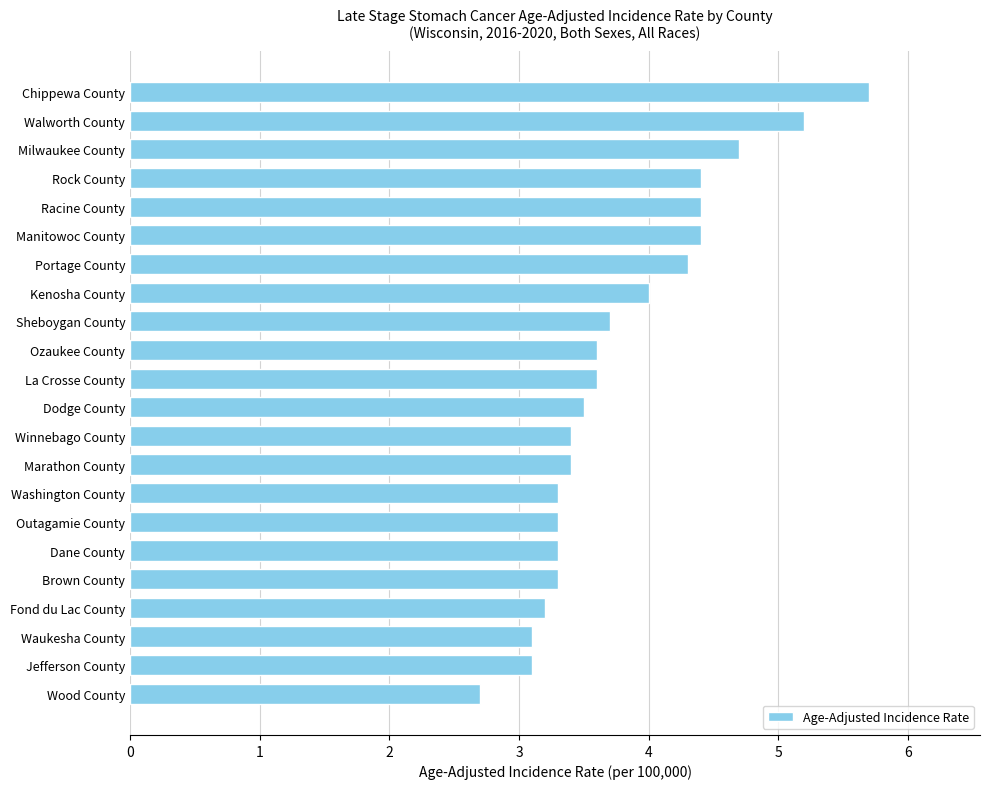

What is the difference between the second highest and second lowest values?

2.1